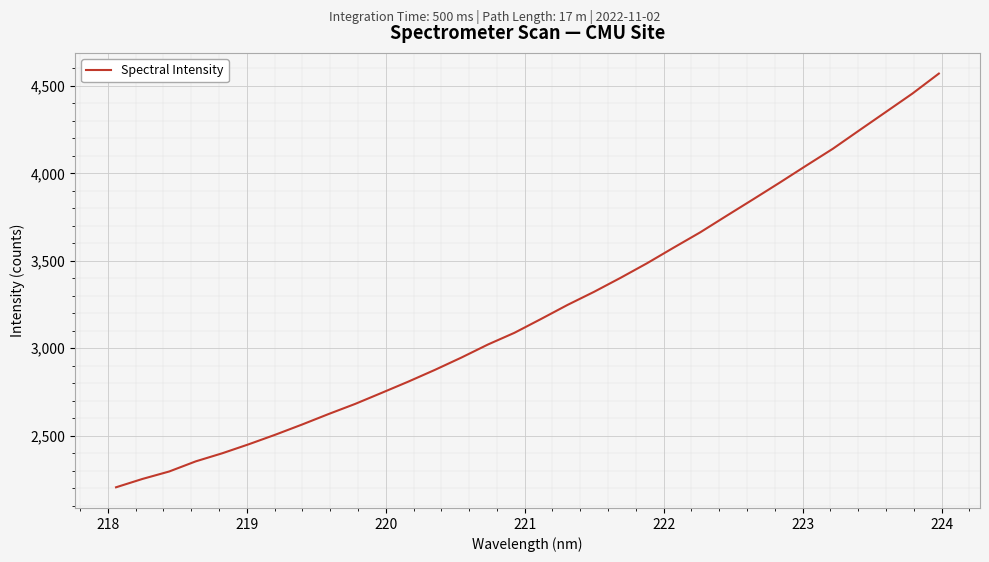

What is the smallest value displayed?

2204.2